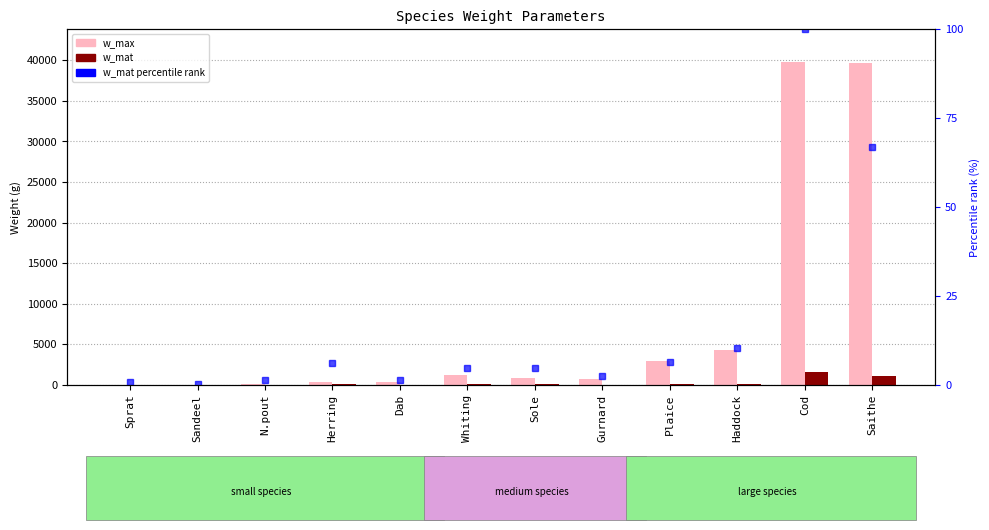

What is the spread (max minus min) of values at N.pout?

98.6